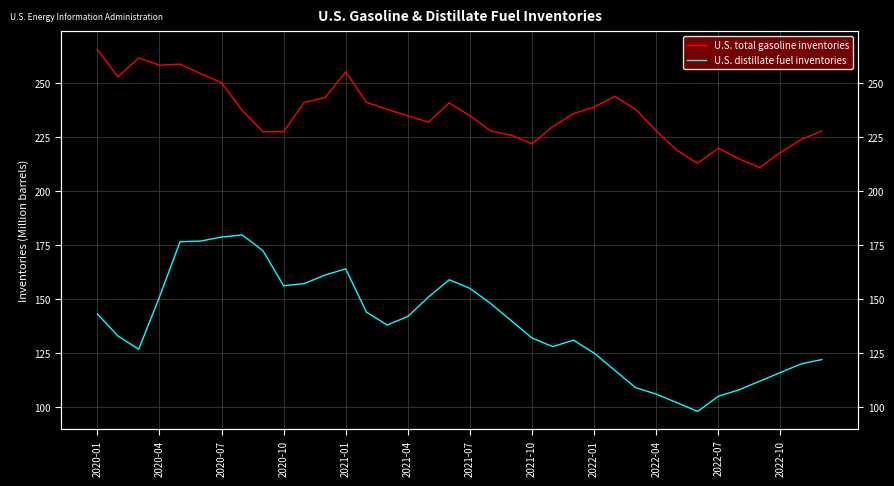

In U.S. distillate fuel inventories, how many points are lower than both neighbors (excluding endpoints)?

5